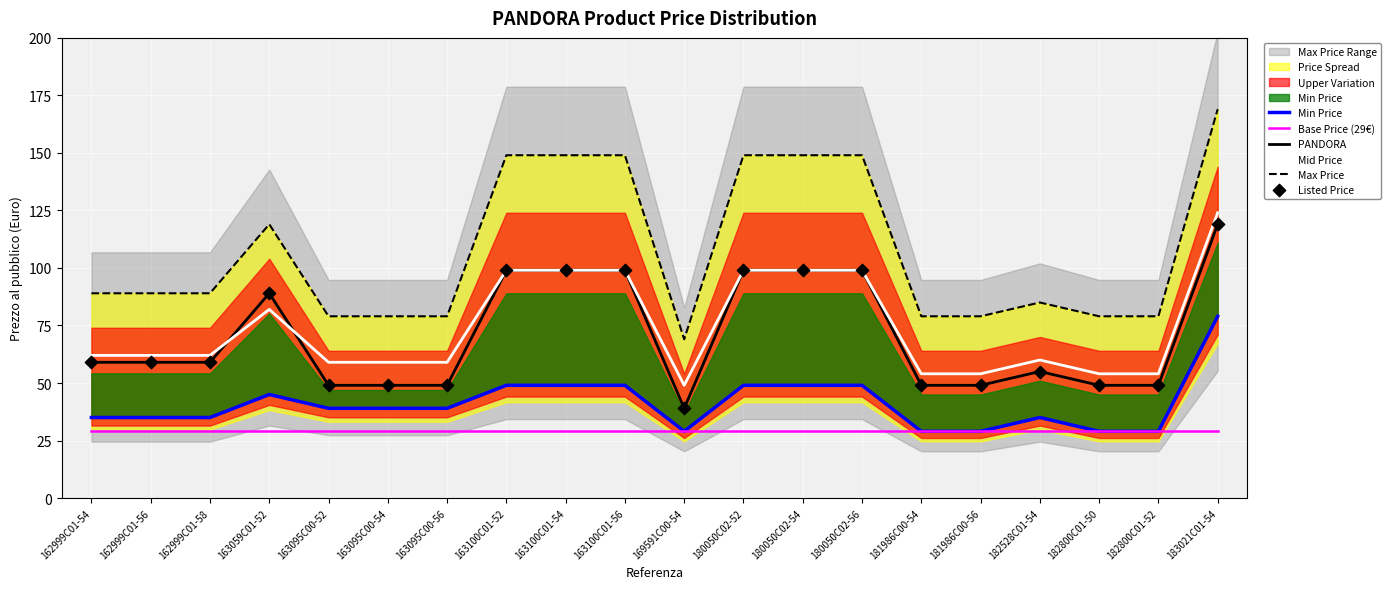

At which category is the sum across all series the highest?

183021C01-54